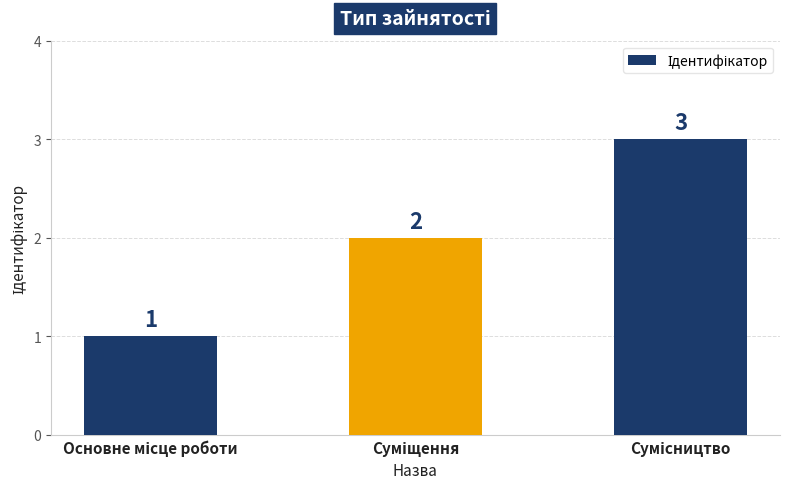

What is the sum of all values?

6